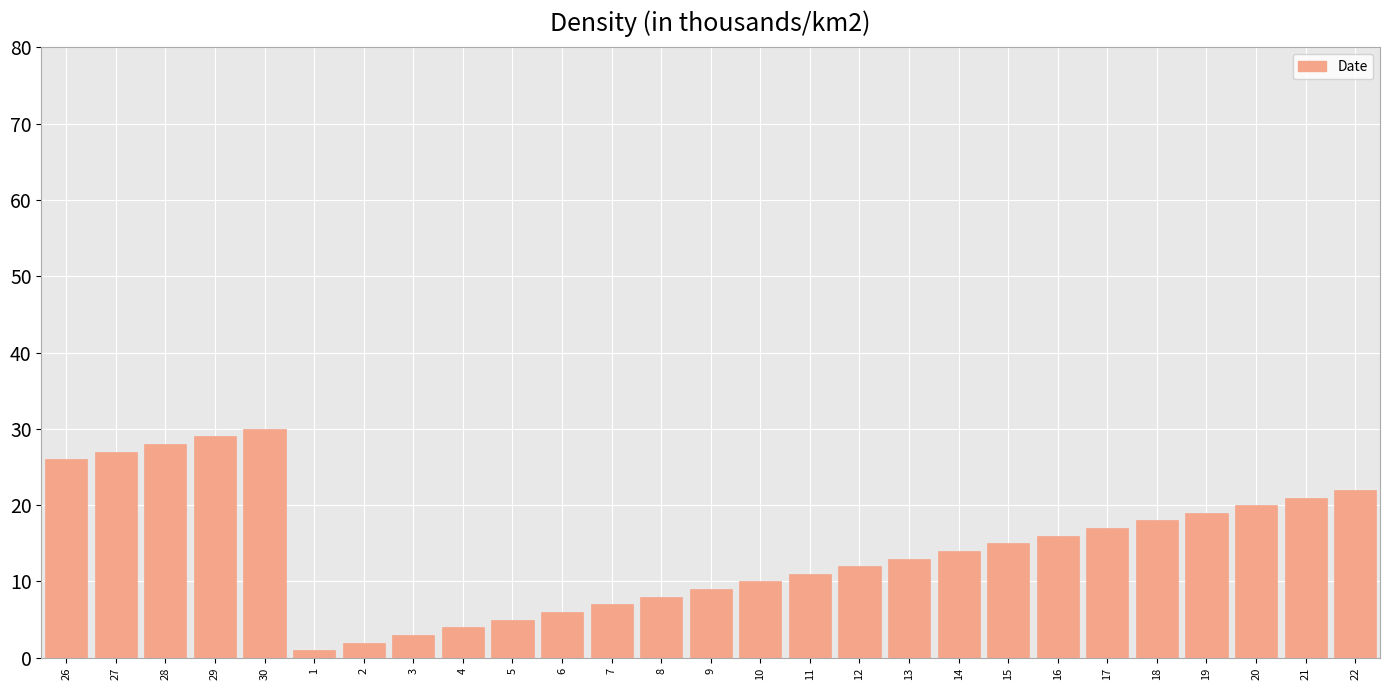

Reading left to right, extract all data points from this chart.

26	27	28	29	30	1	2	3	4	5	6	7	8	9	10	11	12	13	14	15	16	17	18	19	20	21	22